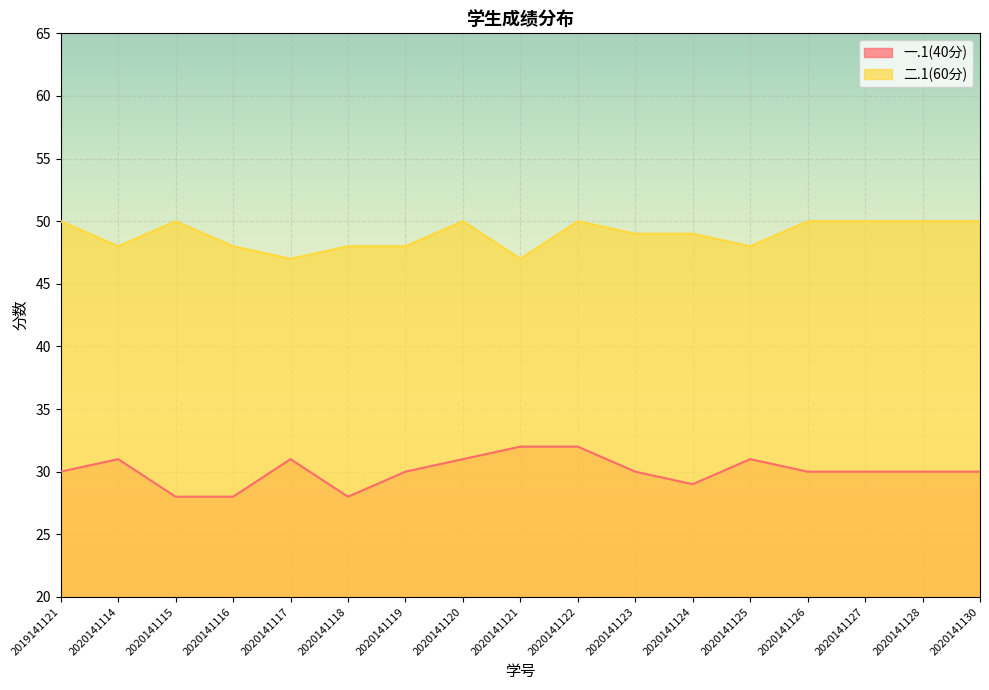

What is the difference between the maximum and second lowest values in the 二.1(60分) series?

3